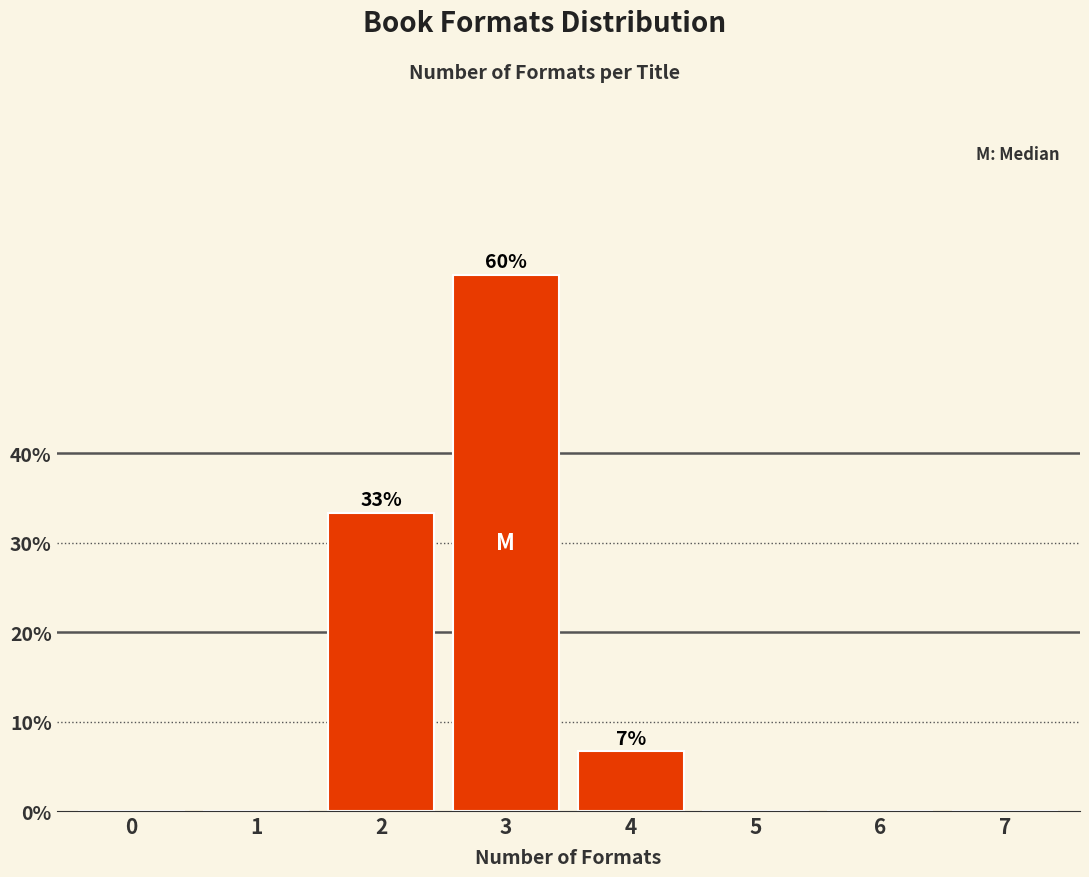

Reading left to right, transcribe all the data shown in this chart.

0=0.0	1=0.0	2=33.3	3=60.0	4=6.7	5=0.0	6=0.0	7=0.0